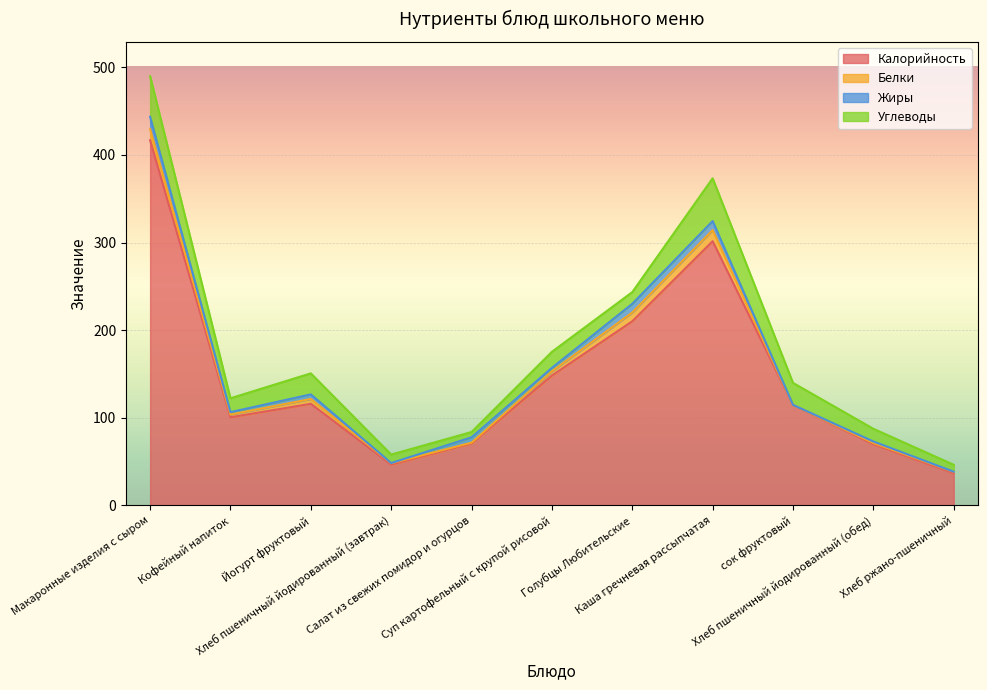

Which series has the largest total across all categories?

Калорийность